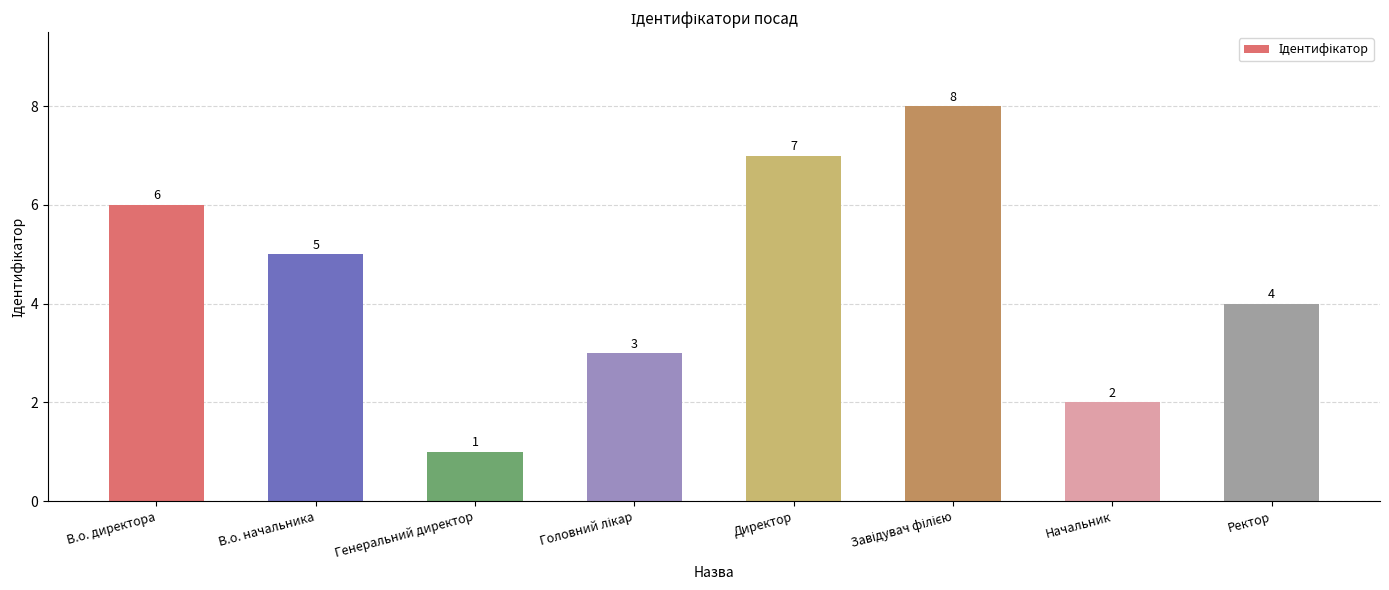

What is the ratio of the value at Директор to the value at В.о. директора?

1.2